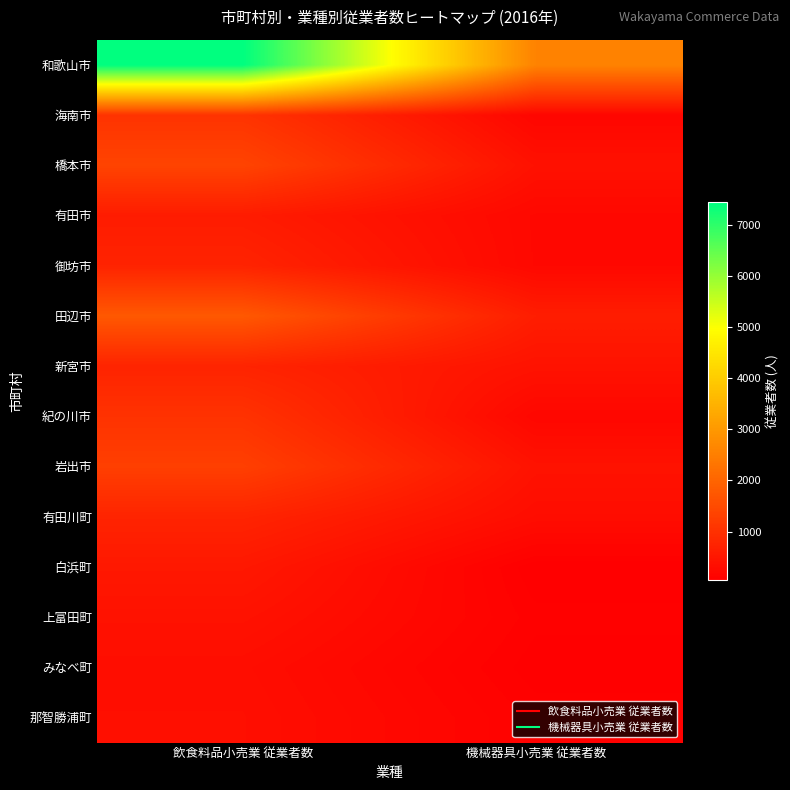

What is the total value across all series at 飲食料品小売業 従業者数?

18372